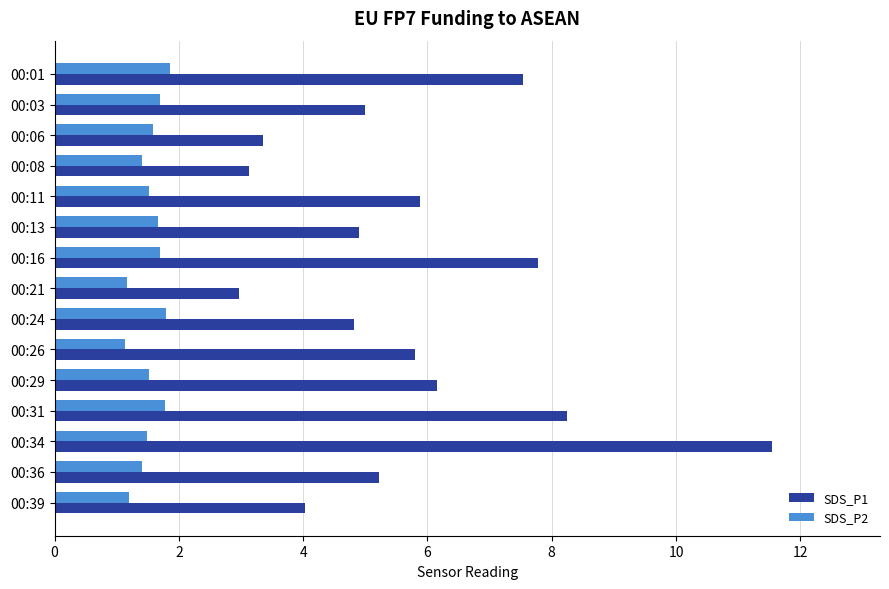

True or false: SDS_P1 has a value of 4.0 at 00:39.

True